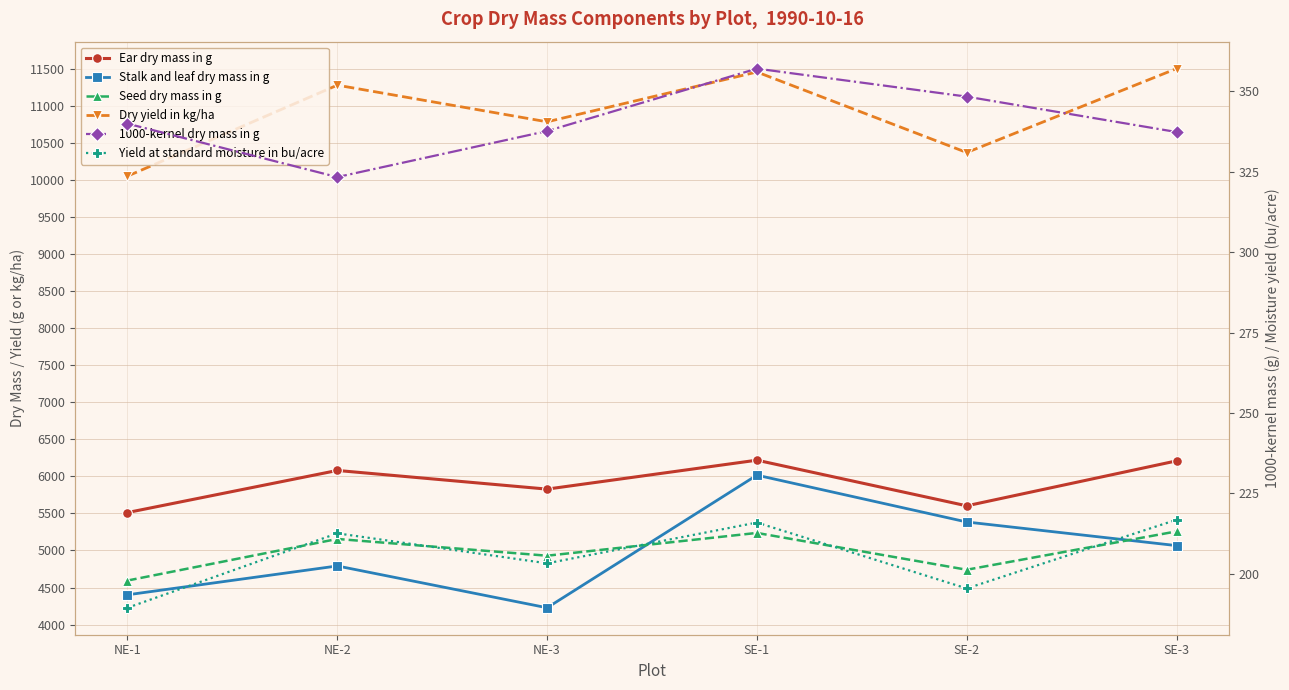

What is the lowest value of the Seed dry mass in g series?

4594.4